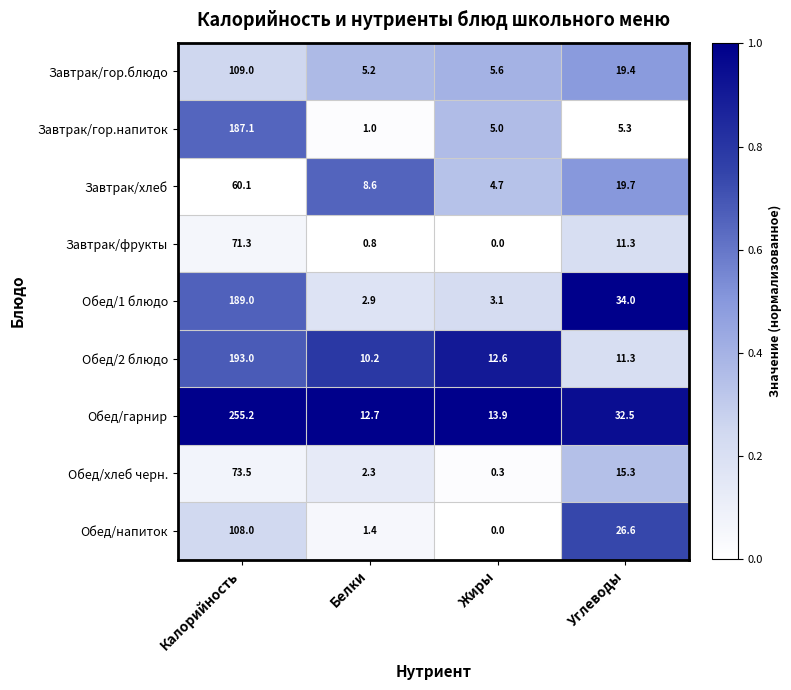

Where is Обед/2 блюдо nearest to the value 101?

Жиры